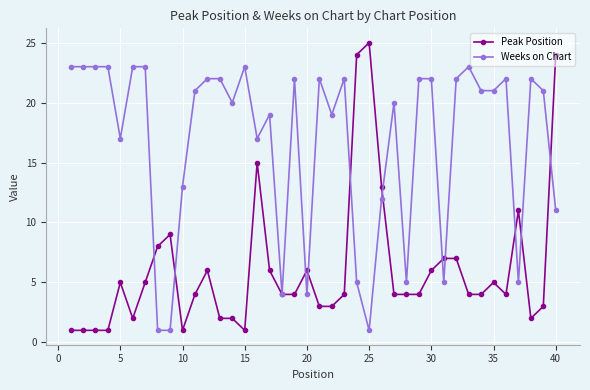

What is the maximum value shown in the chart?

25